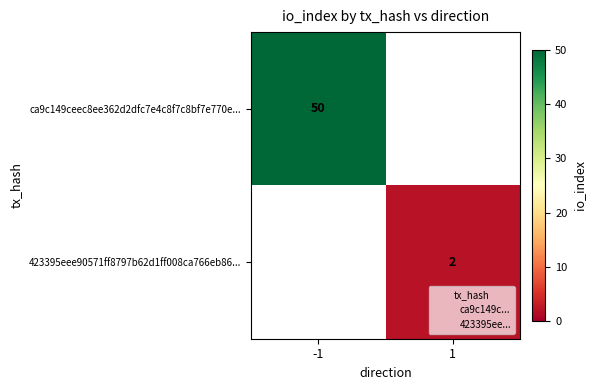

Rank the categories by 423395eee90571ff8797b62d1ff008ca766eb86... value from lowest to highest.

-1, 1